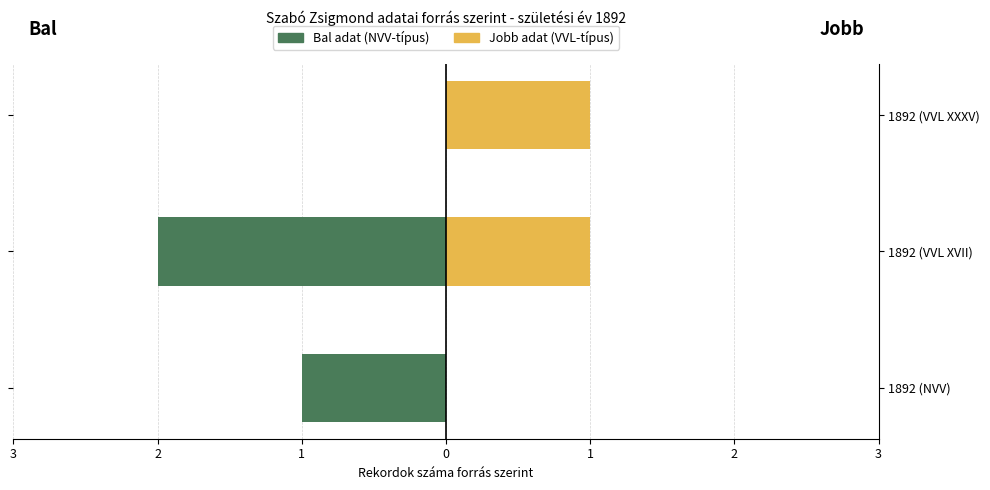

Between 1892 (VVL XVII) and 1892 (NVV), which is larger?

1892 (NVV)